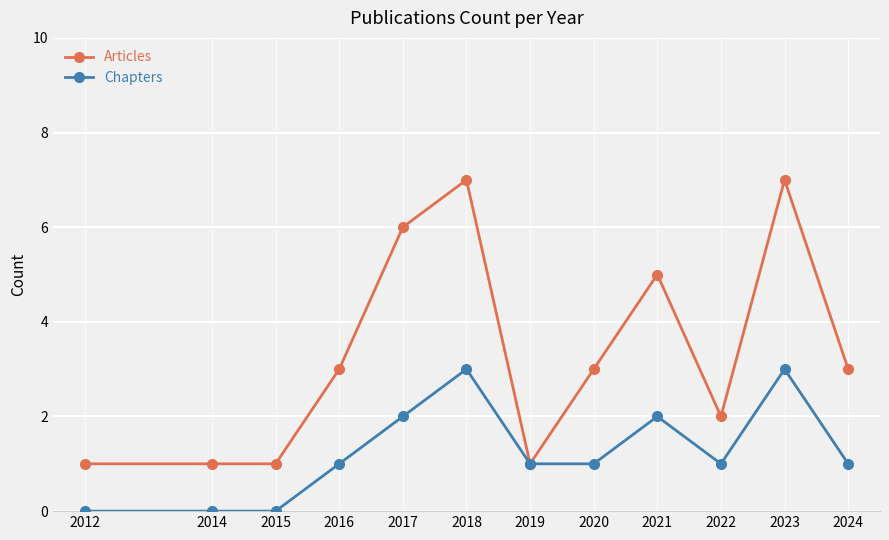

The value of Chapters at 2021 is 2. True or false?

True